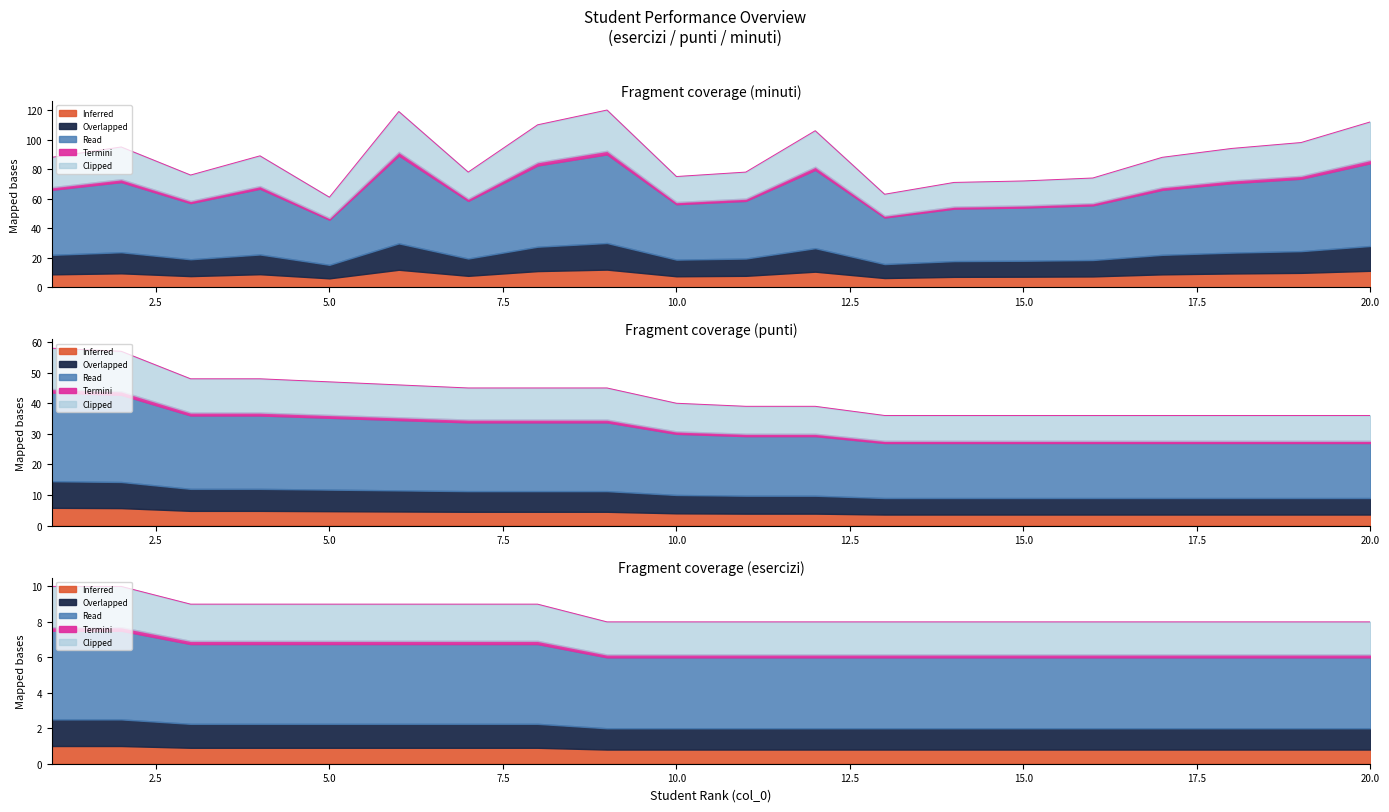

What value does the punti series have at 17, to the nearest 10?

40